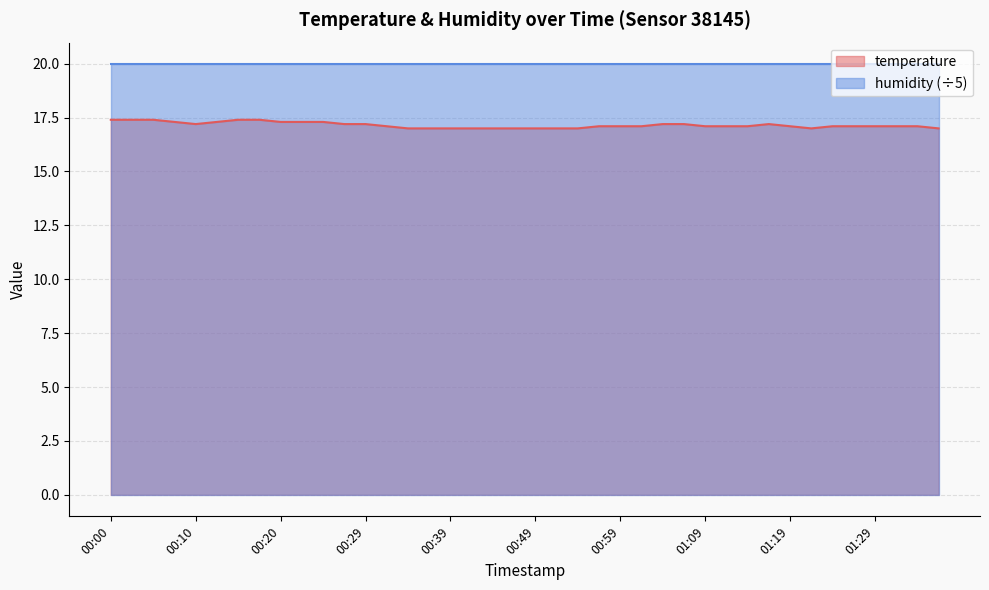

Reading right to left, transcribe all the data shown in this chart.

17.0	17.1	17.1	17.1	17.1	17.1	17.0	17.1	17.2	17.1	17.1	17.1	17.2	17.2	17.1	17.1	17.1	17.0	17.0	17.0	17.0	17.0	17.0	17.0	17.0	17.0	17.1	17.2	17.2	17.3	17.3	17.3	17.4	17.4	17.3	17.2	17.3	17.4	17.4	17.4